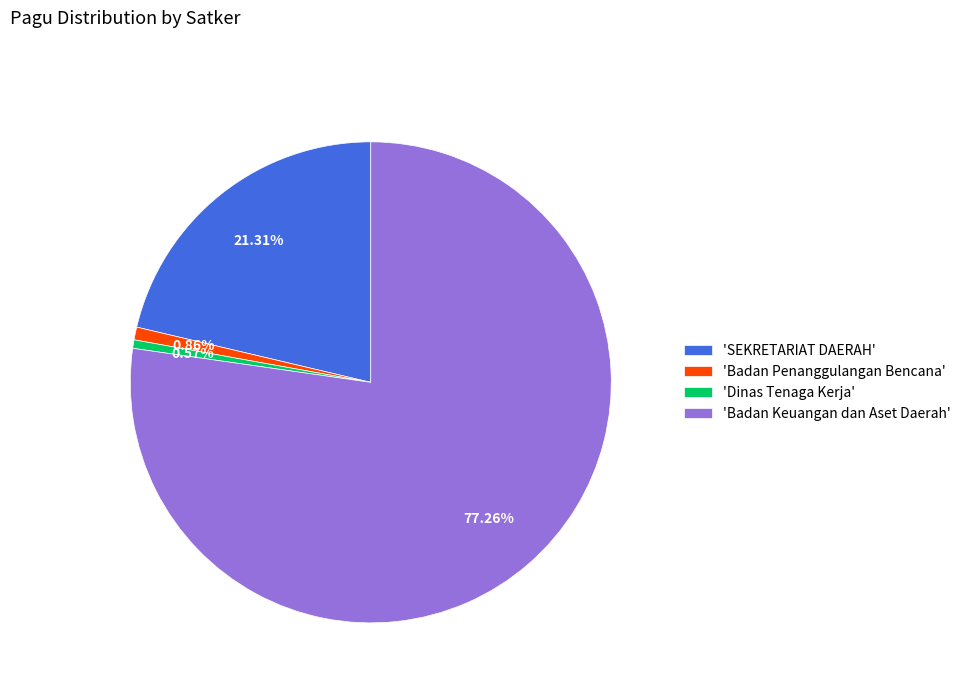

To the nearest percent, what is the average slice percentage?

25%